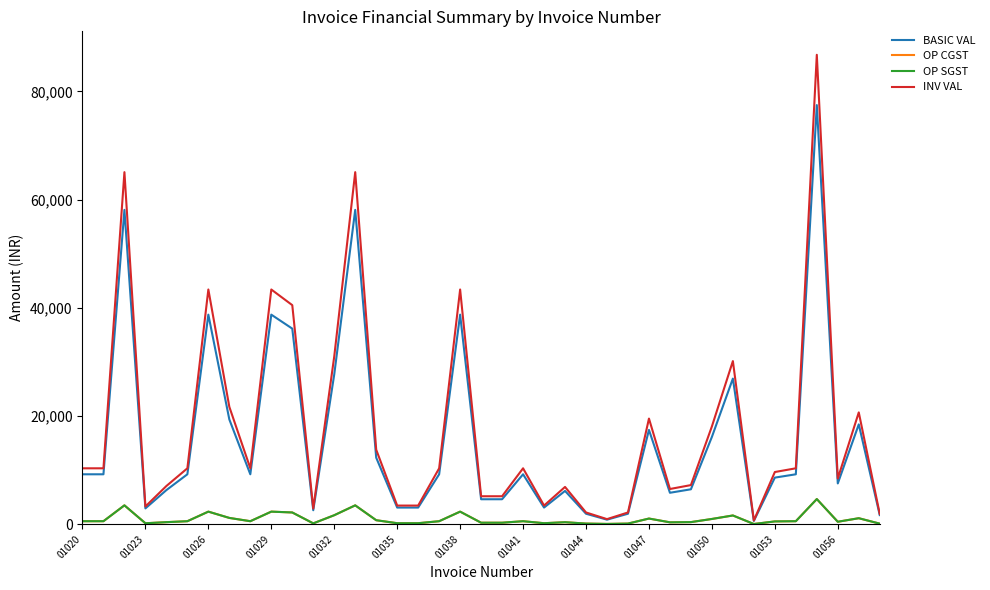

Reading left to right, extract all data points from this chart.

BASIC VAL: 9225.0	9225.0	58095.0	2921.2	6303.8	9225.0	38730.0	19365.0	9225.0	38730.0	36148.0	2582.0	27675.0	58095.0	12300.0	3075.0	3075.0	9225.0	38730.0	4612.5	4612.5	9225.0	3075.0	6150.0	1936.5	839.1	1936.5	17428.5	5809.5	6455.0	16137.5	26917.3	615.0	8610.0	9225.0	77460.0	7533.8	18450.0	1691.2
OP CGST: 553.5	553.5	3485.7	175.3	378.2	553.5	2323.8	1161.9	553.5	2323.8	2168.9	154.9	1660.5	3485.7	738.0	184.5	184.5	553.5	2323.8	276.8	276.8	553.5	184.5	369.0	116.2	50.4	116.2	1045.7	348.6	387.3	968.2	1615.0	36.9	516.6	553.5	4647.6	452.0	1107.0	101.5
OP SGST: 553.5	553.5	3485.7	175.3	378.2	553.5	2323.8	1161.9	553.5	2323.8	2168.9	154.9	1660.5	3485.7	738.0	184.5	184.5	553.5	2323.8	276.8	276.8	553.5	184.5	369.0	116.2	50.4	116.2	1045.7	348.6	387.3	968.2	1615.0	36.9	516.6	553.5	4647.6	452.0	1107.0	101.5
INV VAL: 10332.0	10332.0	65066.4	3271.8	7060.2	10332.0	43377.6	21688.8	10332.0	43377.6	40485.8	2891.8	30996.0	65066.4	13776.0	3444.0	3444.0	10332.0	43377.6	5166.0	5166.0	10332.0	3444.0	6888.0	2168.9	939.9	2168.9	19519.9	6506.6	7229.6	18074.0	30147.4	688.8	9643.2	10332.0	86755.2	8437.8	20664.0	1894.2